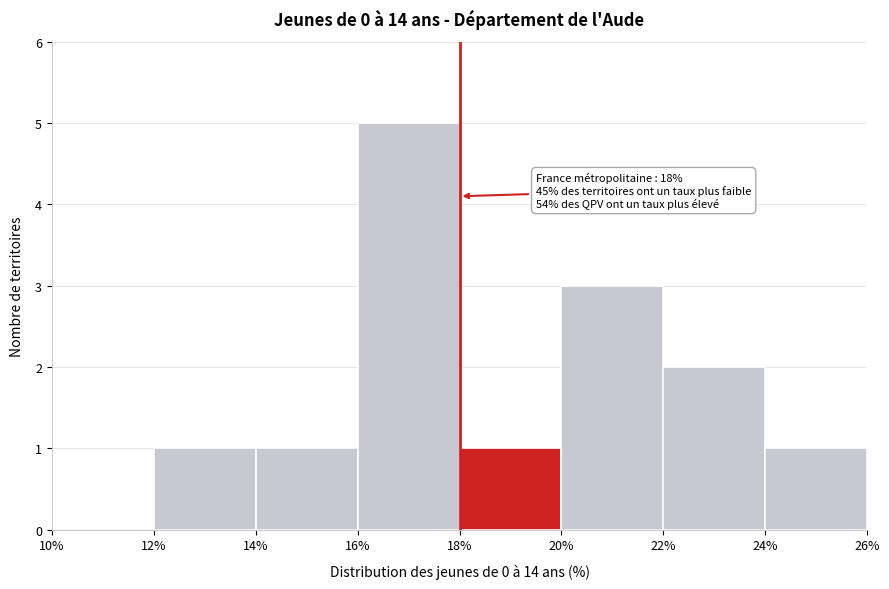

Which range on the x-axis has the tallest bar?

16% to 18%